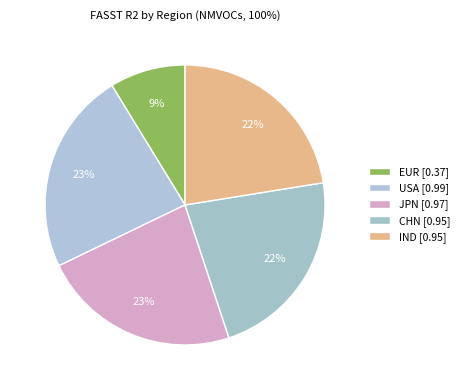

Count the number of slices in the pie.

5